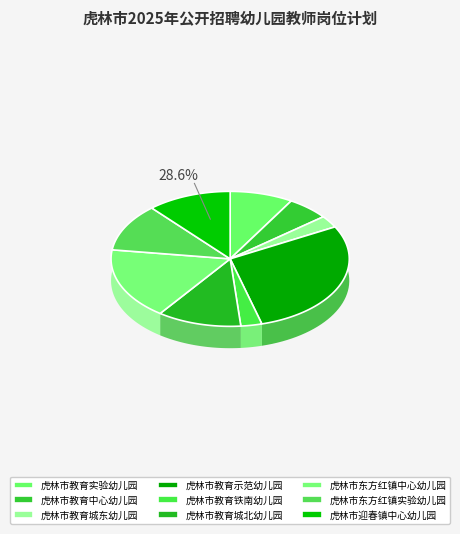

What is the change in value from 虎林市教育实验幼儿园 to 虎林市教育示范幼儿园?

+7